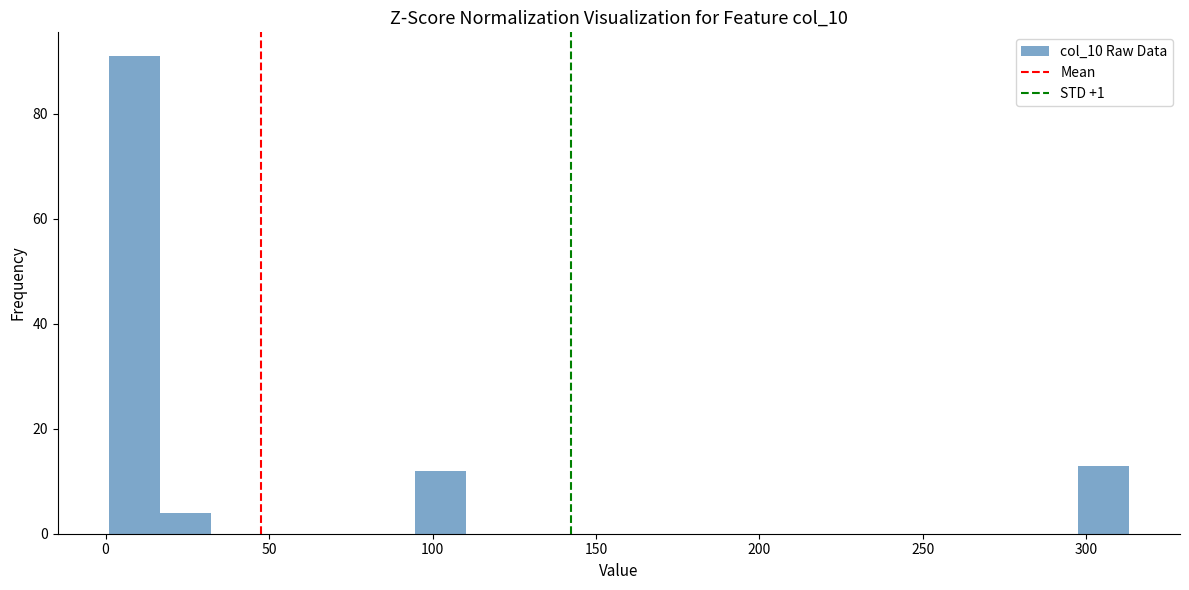

Read against the x-axis, roughly where is the centre of the tallest bar?

10